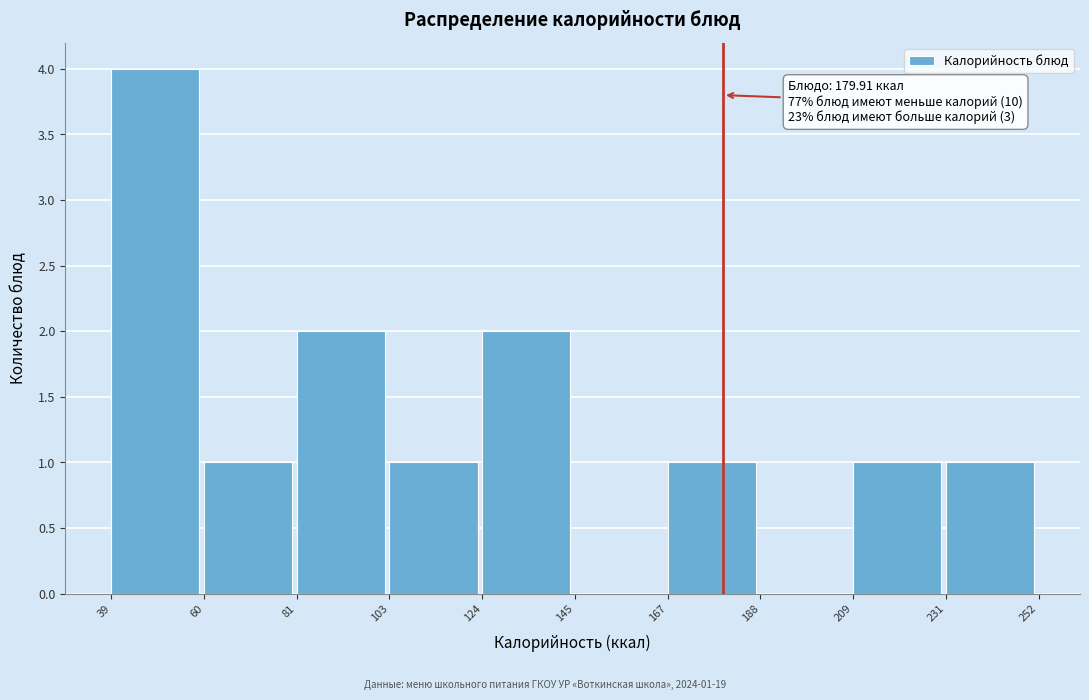

Over which range of the x-axis is the bar tallest?

39 to 60